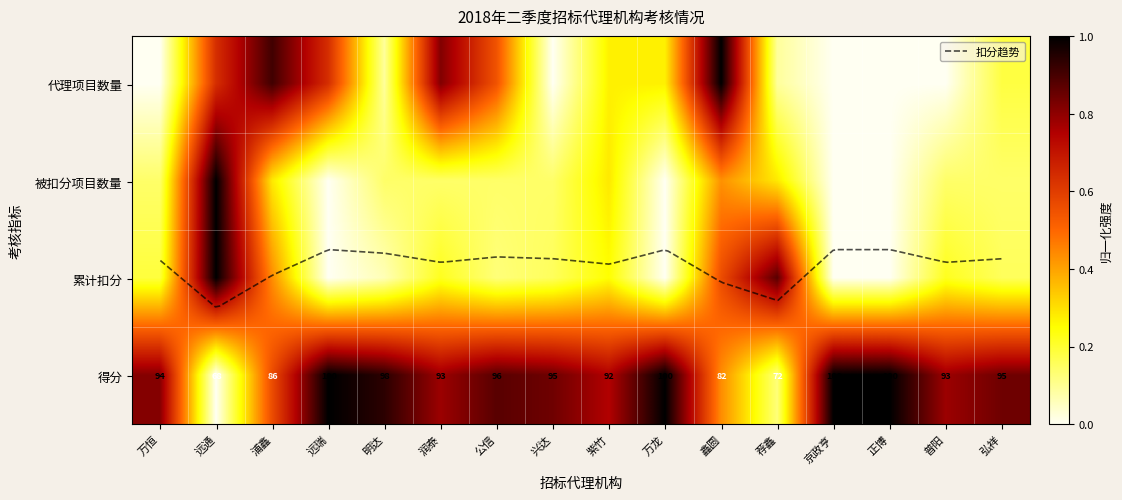

How many positive values does the 被扣分项目数量 series have?

12